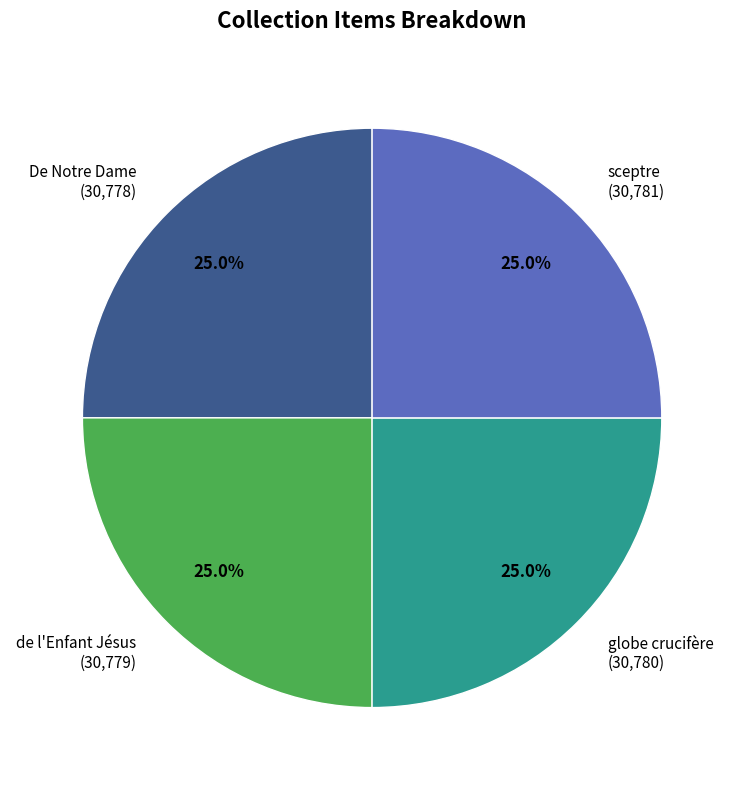

What percentage do sceptre (30,781) and globe crucifère (30,780) together represent?

50.0%